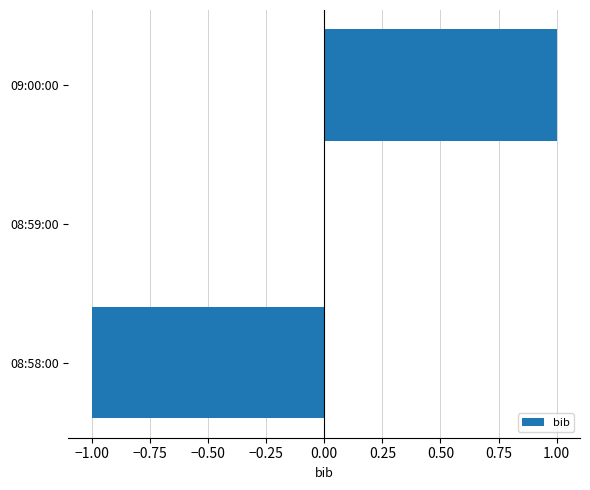

Reading bottom to top, list all the values displayed in this chart.

08:58:00=-1	08:59:00=0	09:00:00=1